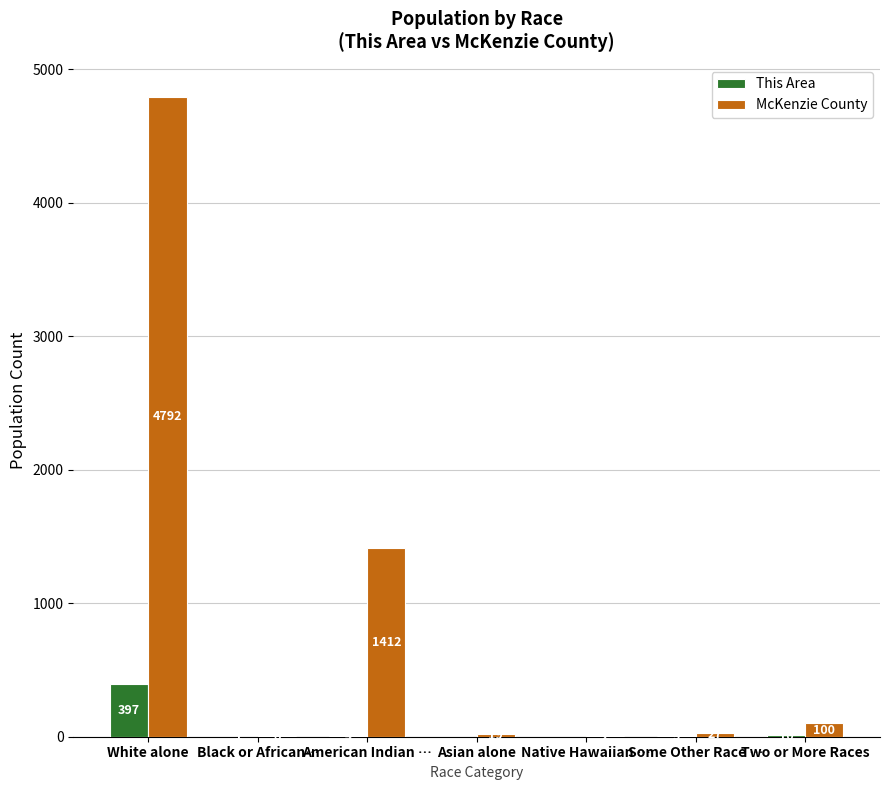

What is the highest value of the This Area series?

397